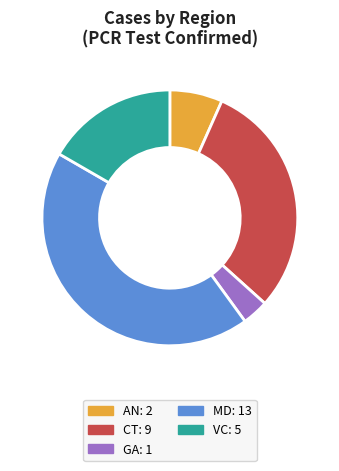

What is the ratio of the value at CT: 9 to the value at GA: 1?

9.0